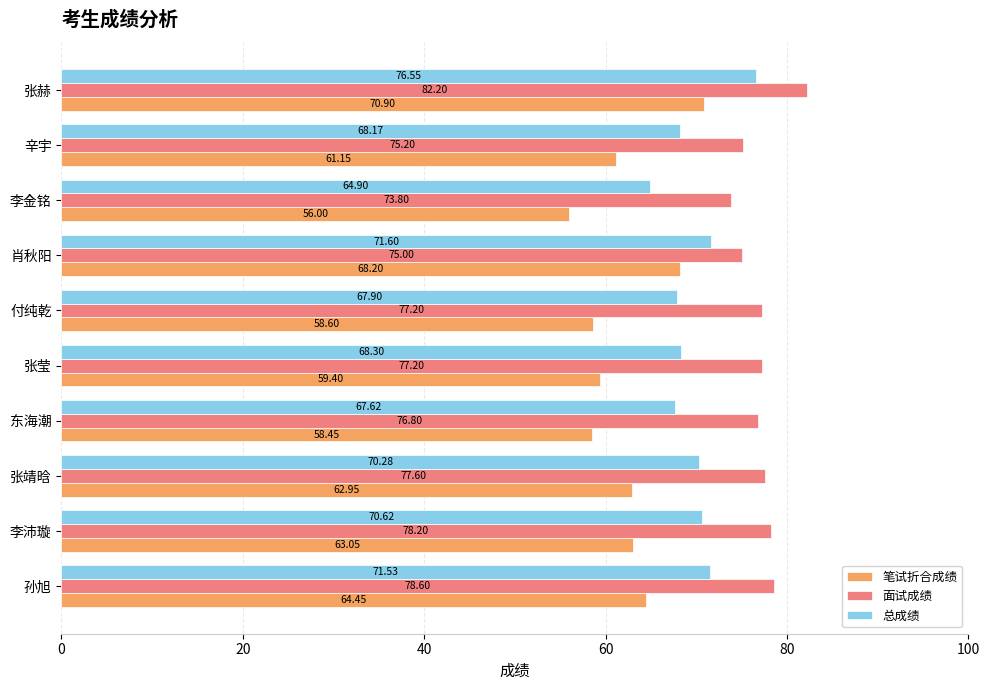

Which category has the highest value in the 总成绩 series?

张赫